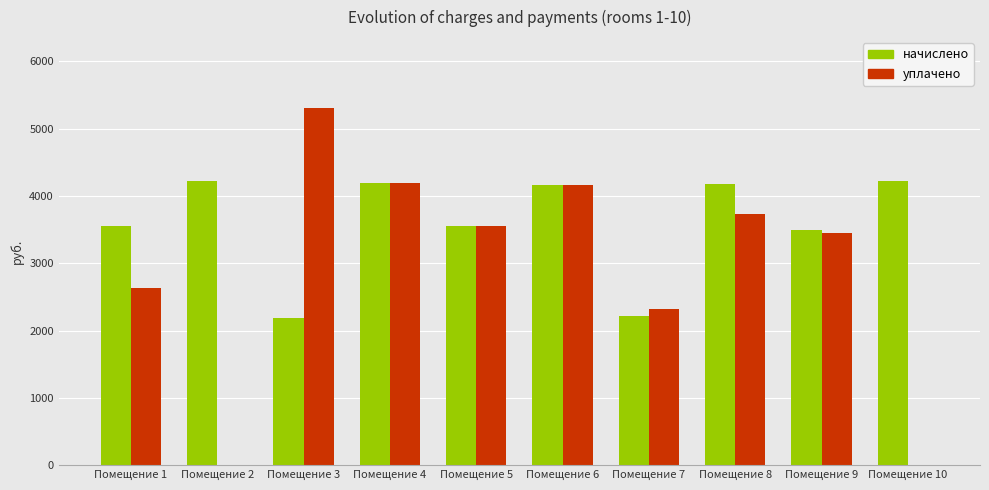

The value of уплачено at Помещение 9 is 5157.0. True or false?

False